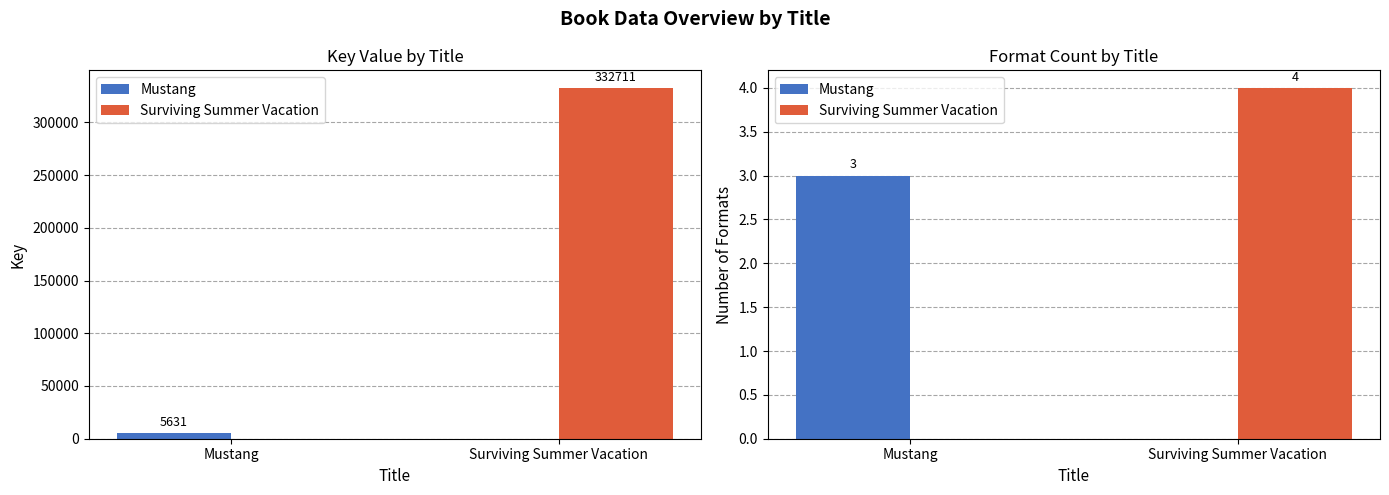

At which label is Surviving Summer Vacation closest to 2?

Mustang